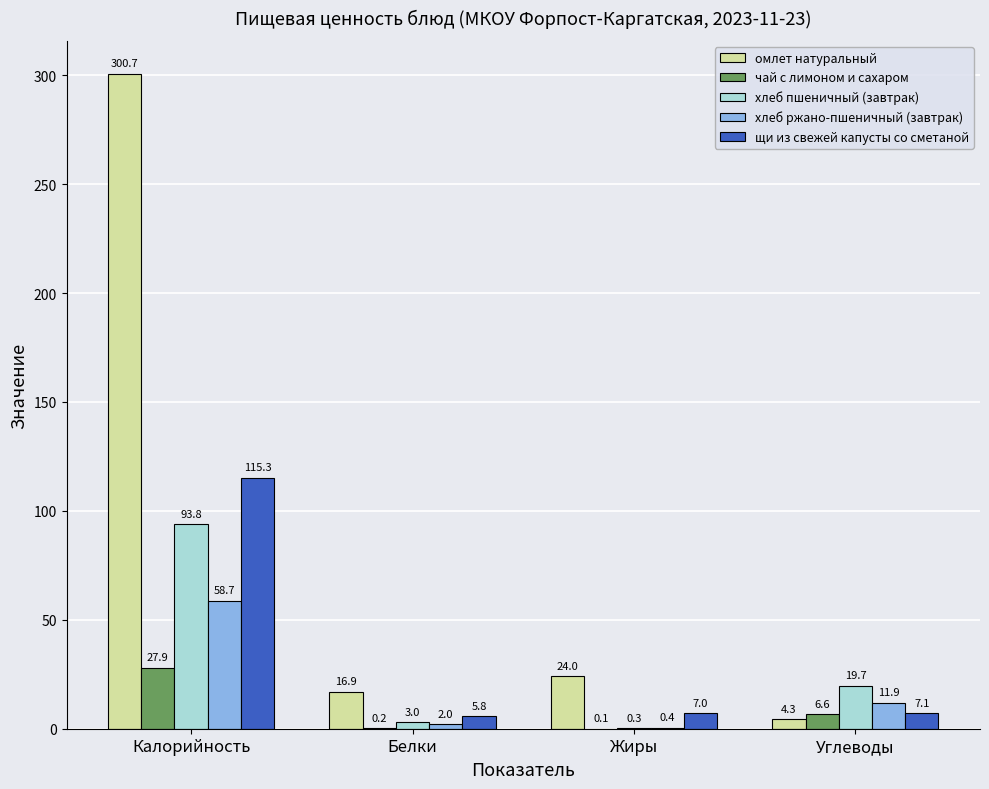

What is the total value across all series at Белки?

27.9